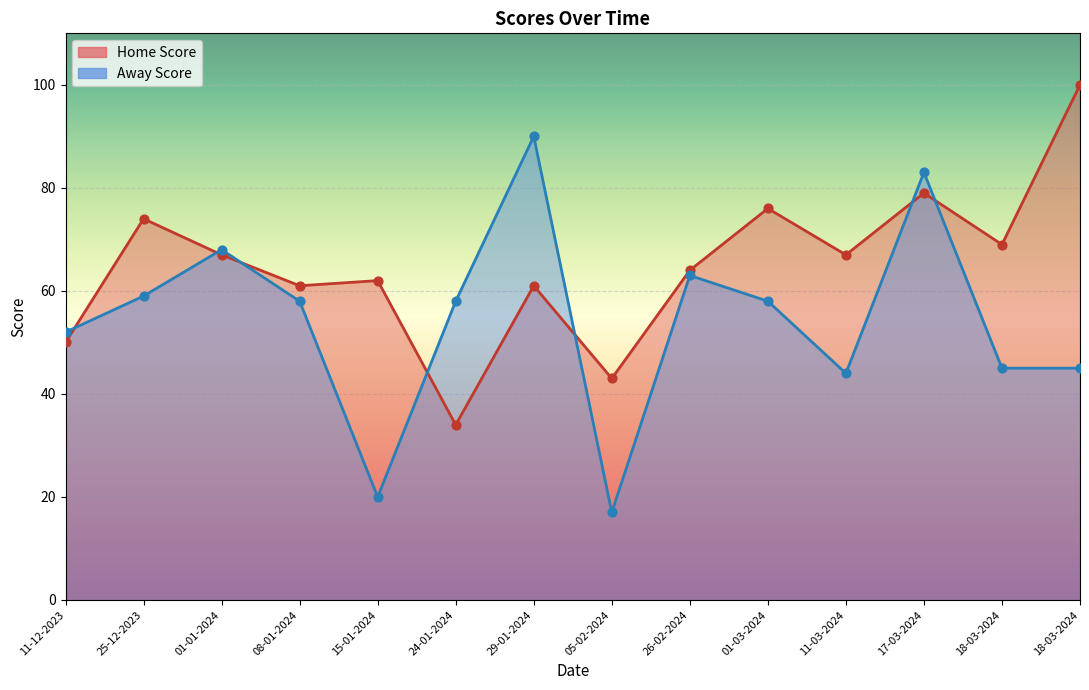

Is the value of Home Score at 05-02-2024 greater than the value of Away Score at 11-03-2024?

No